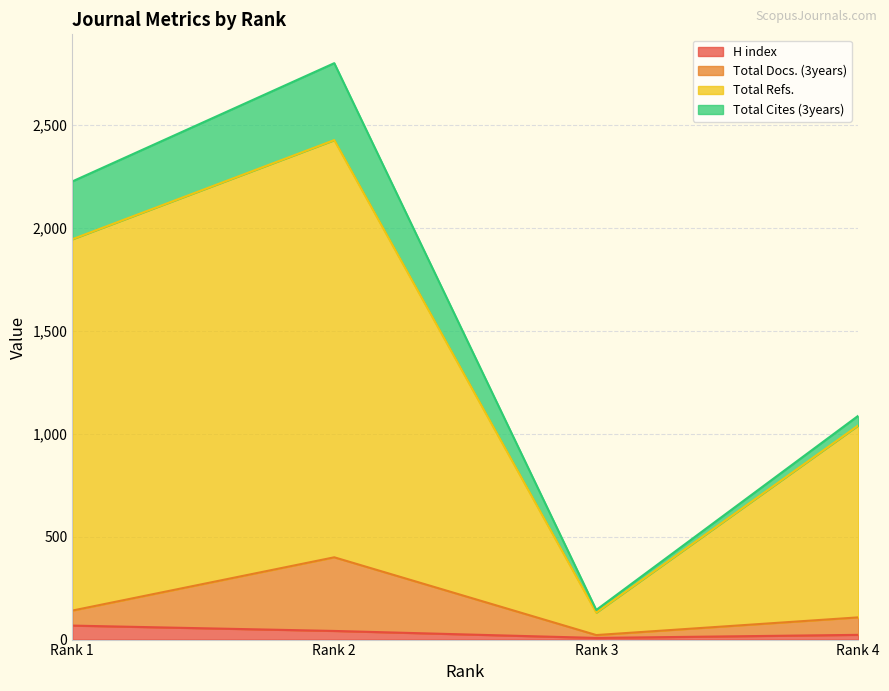

What is the maximum value for H index?

68